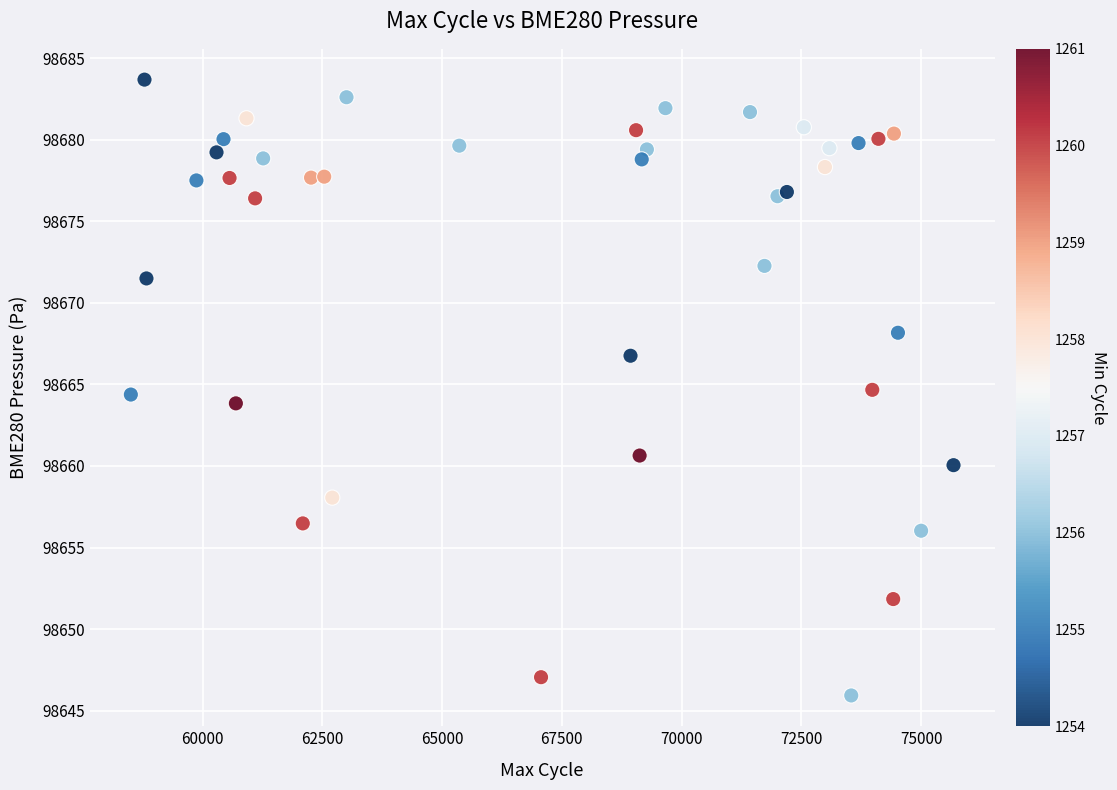

What is the range of X values (max minus min)?

17177.0